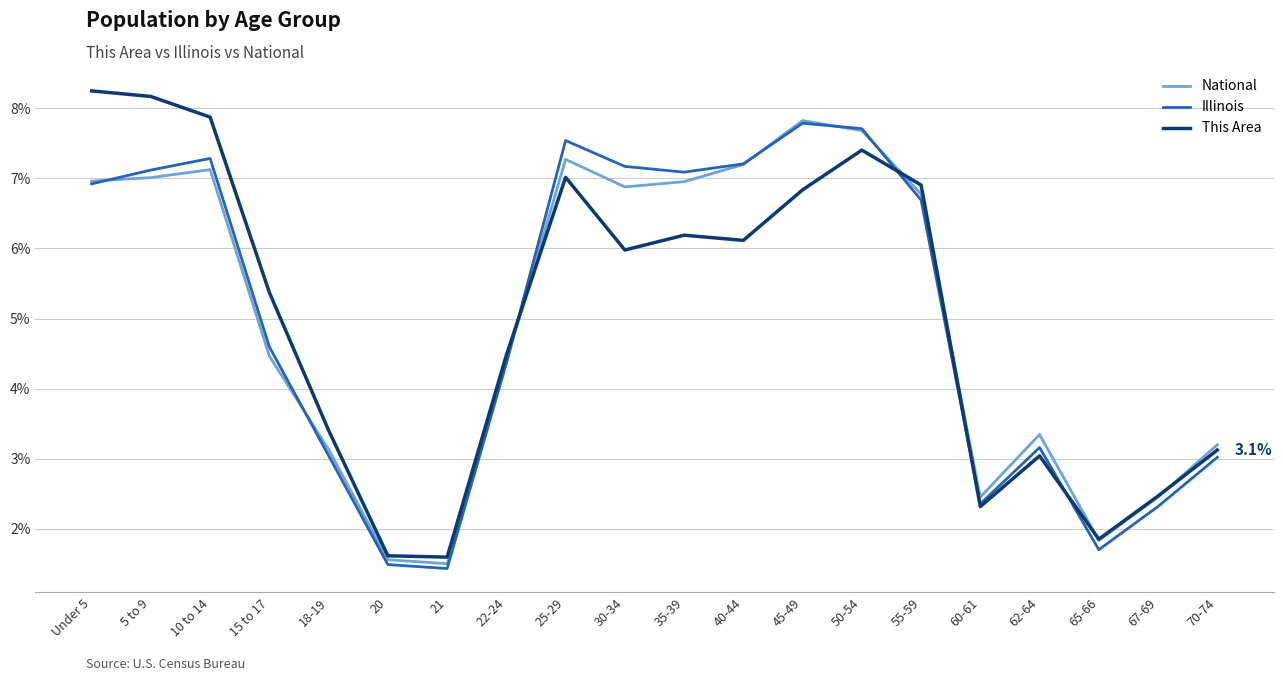

What position from the right is 30-34?

11